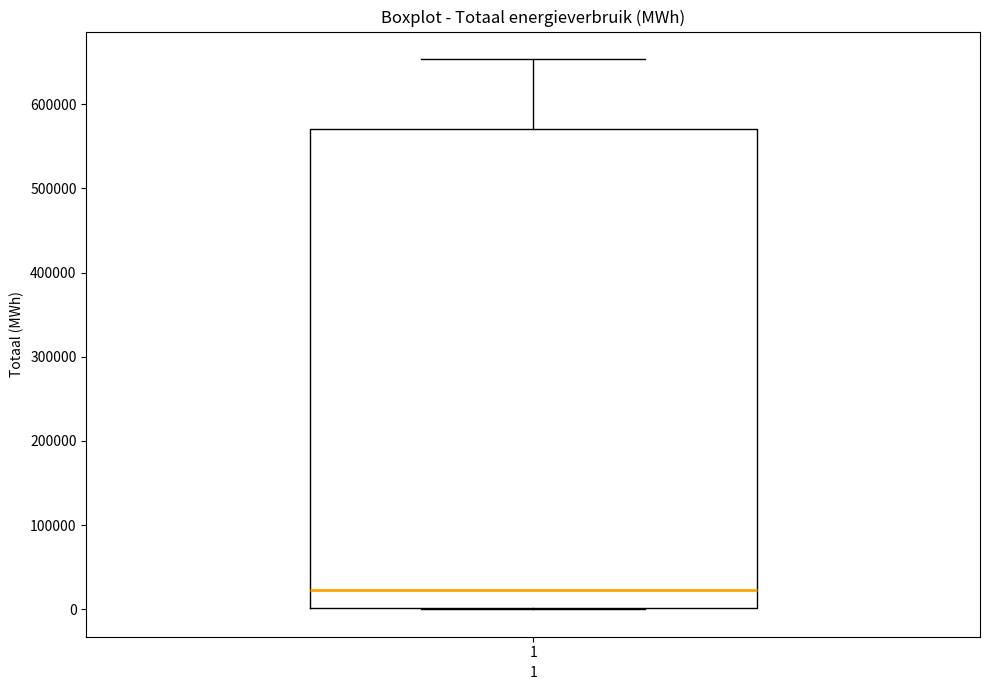

Read this box plot against the y-axis: the position of the median line, the range covered by the box, and the ends of both whiskers. The values are not printed on the chart, so give them approximately, as read against the axis.

median 20000, box 0 to 570000, whiskers 0 to 650000